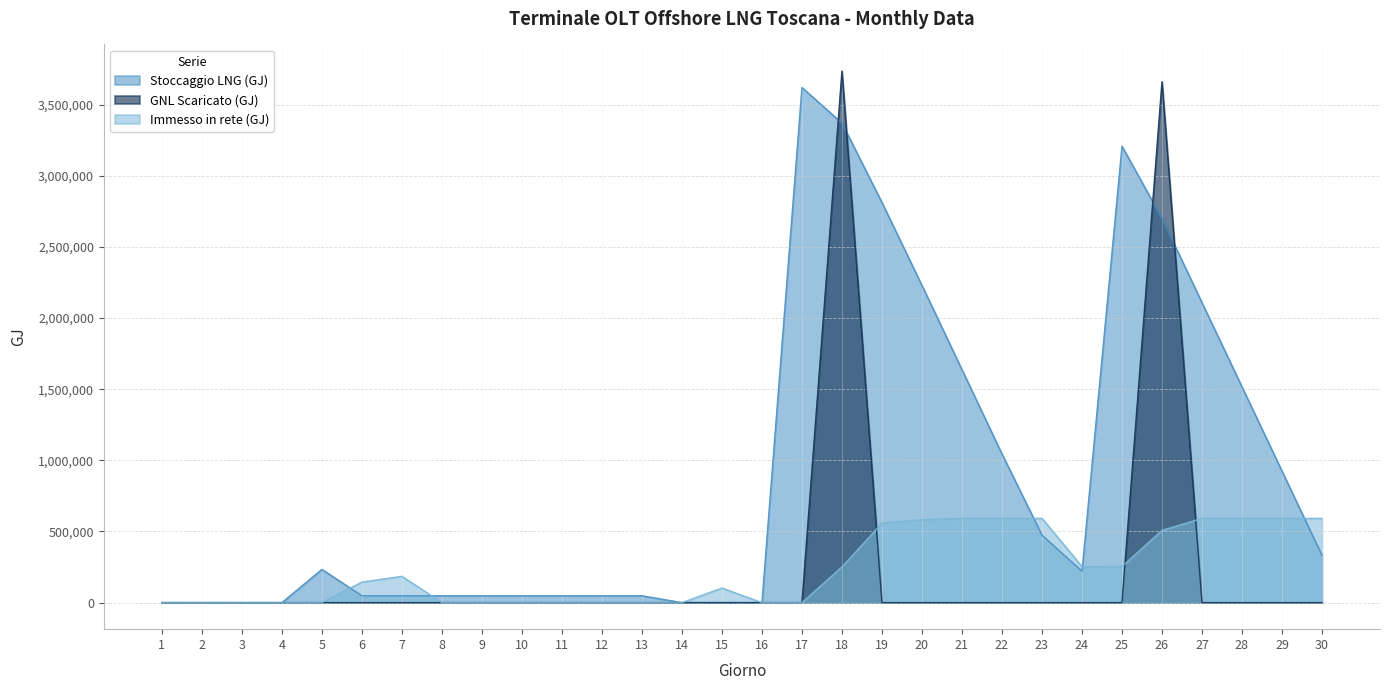

Is the value of Immesso in rete (GJ) at 2 greater than the value of GNL Scaricato (GJ) at 12?

No